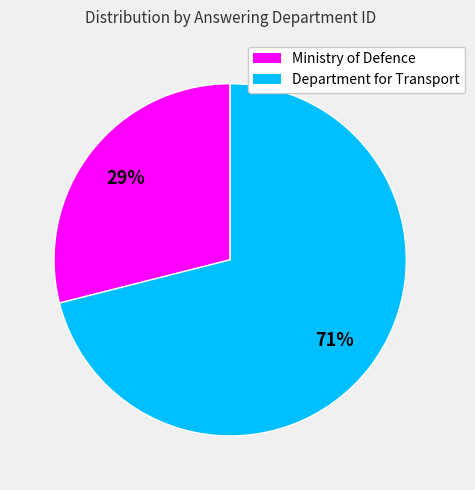

Rank the categories by value from highest to lowest.

Department for Transport, Ministry of Defence